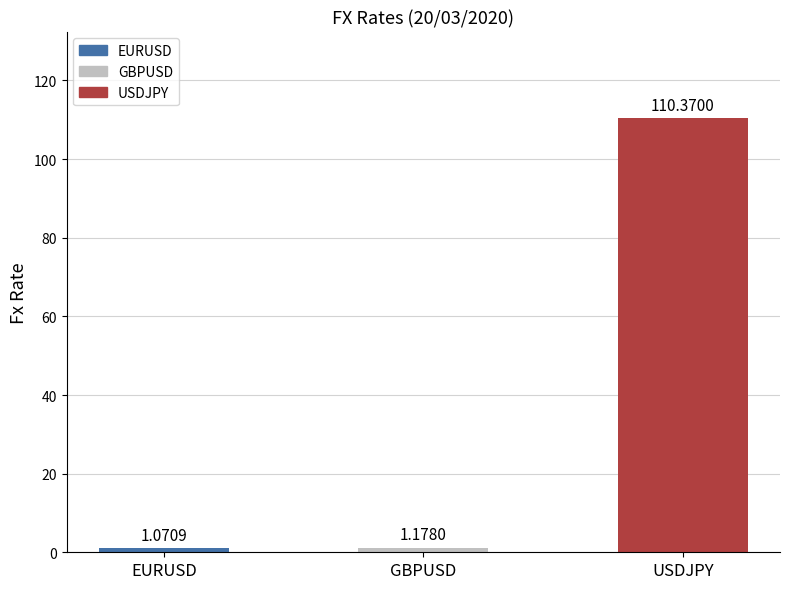

List the labels in order of value, largest first.

USDJPY, GBPUSD, EURUSD